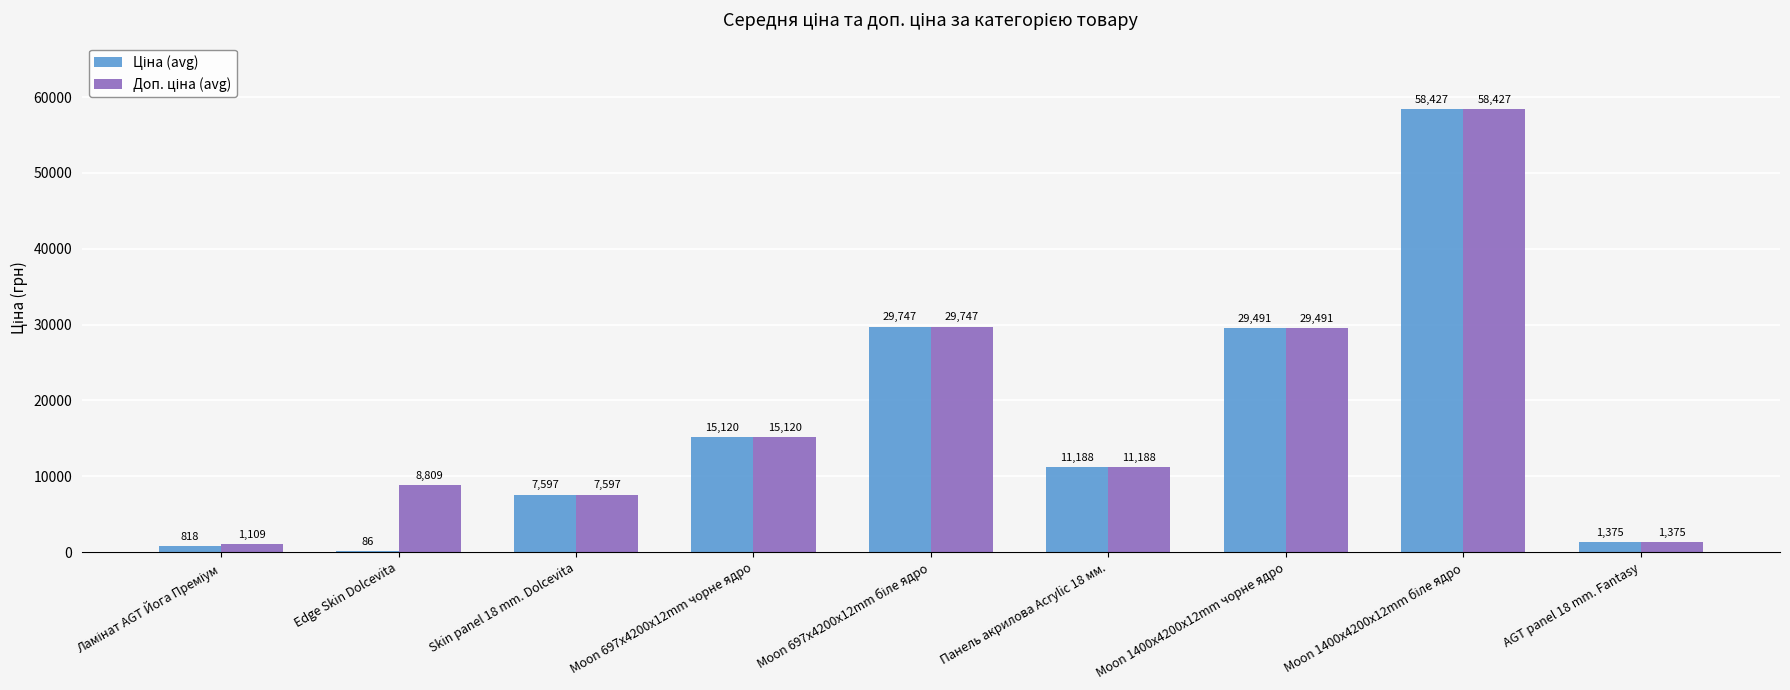

How many distinct data groups are displayed?

2